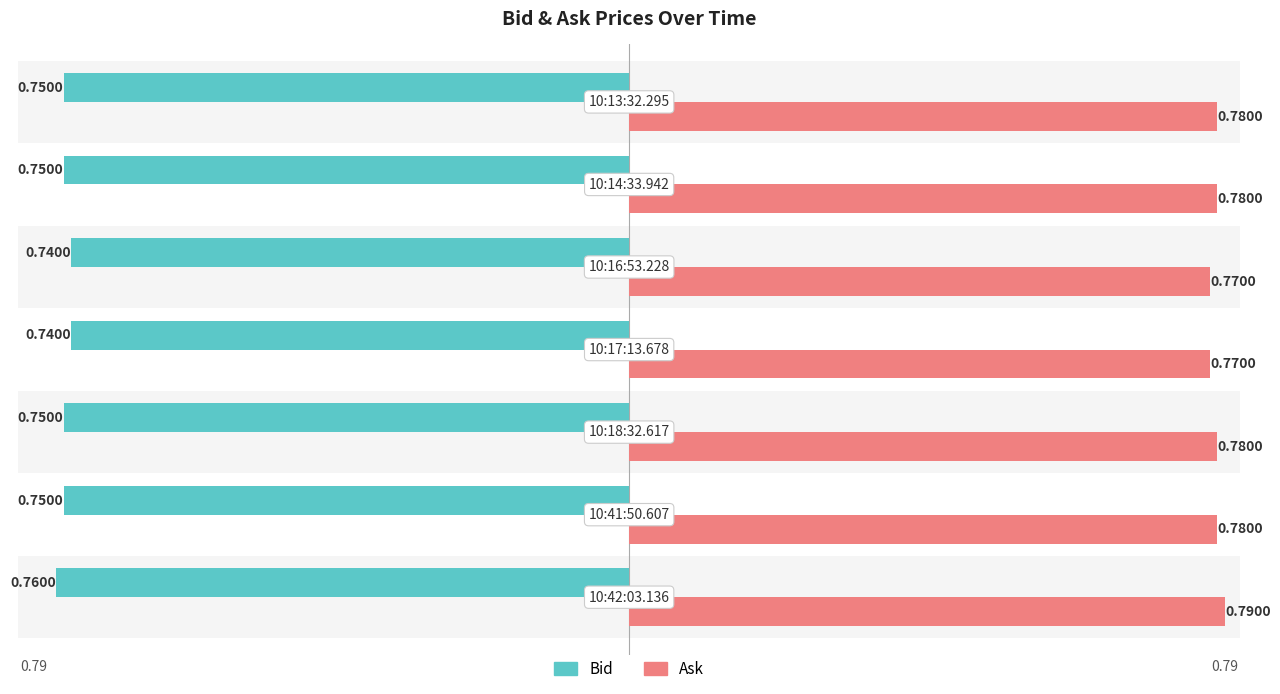

Rank the series by their average value, from highest to lowest.

Ask, Bid